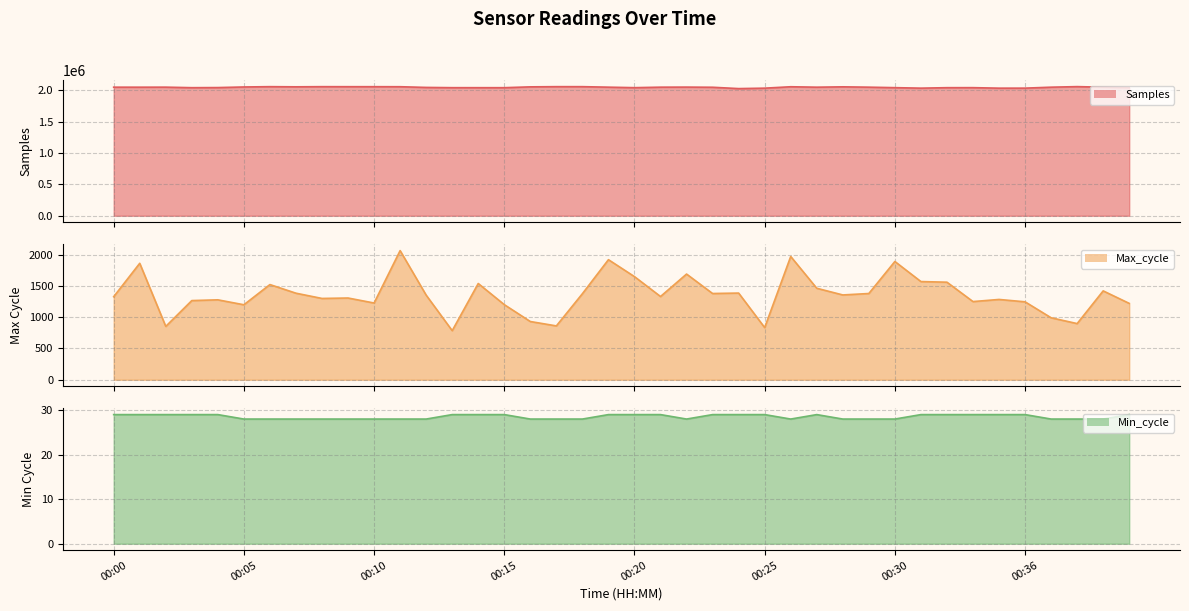

Is it true that Min_cycle line equals 29 at 00:20?

True